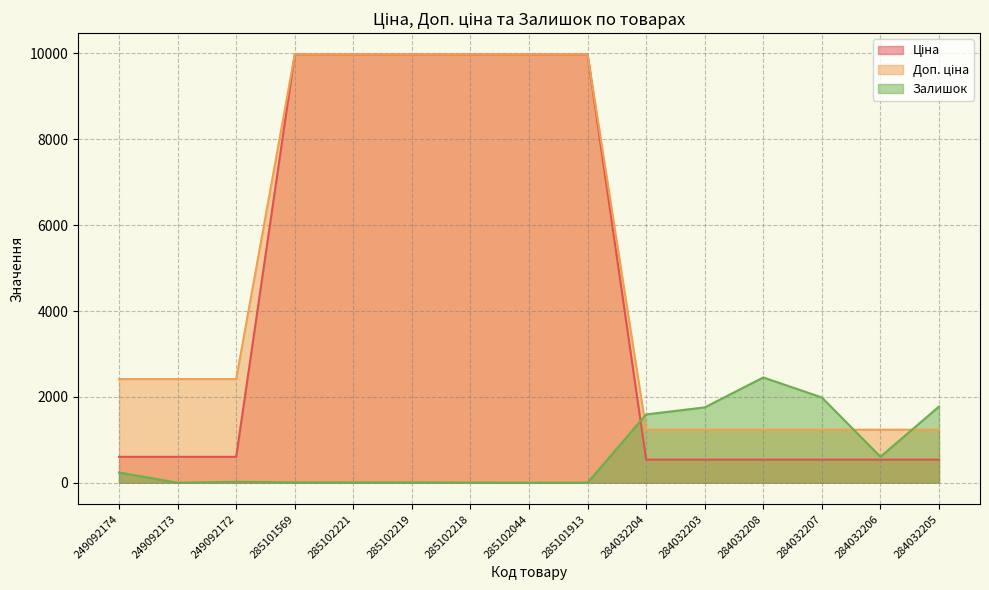

Which has a higher value, 284032207 or 284032203?

284032207